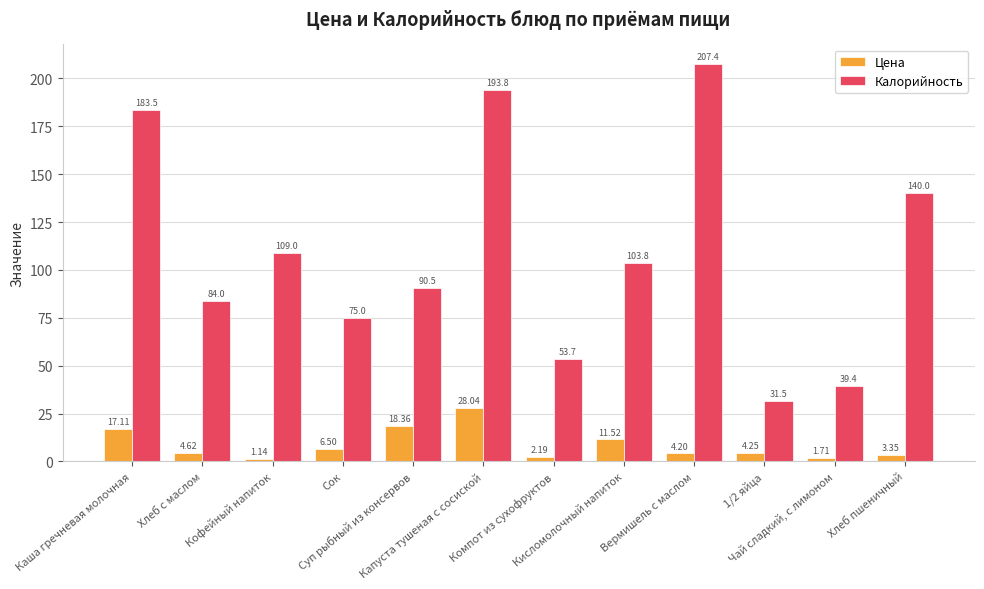

What is the label of the 3rd bar from the left?

Кофейный напиток